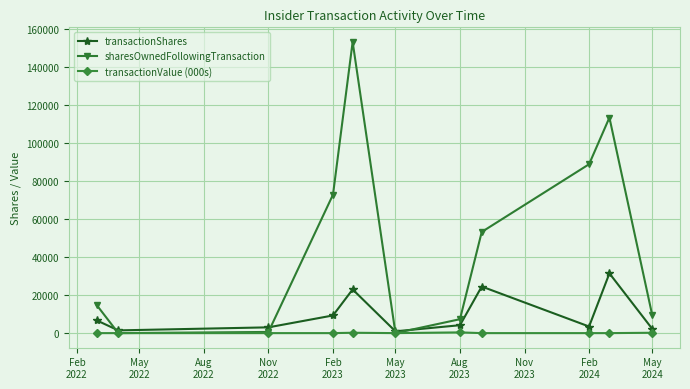

At how many categories does at least one series exceed 66834?

4